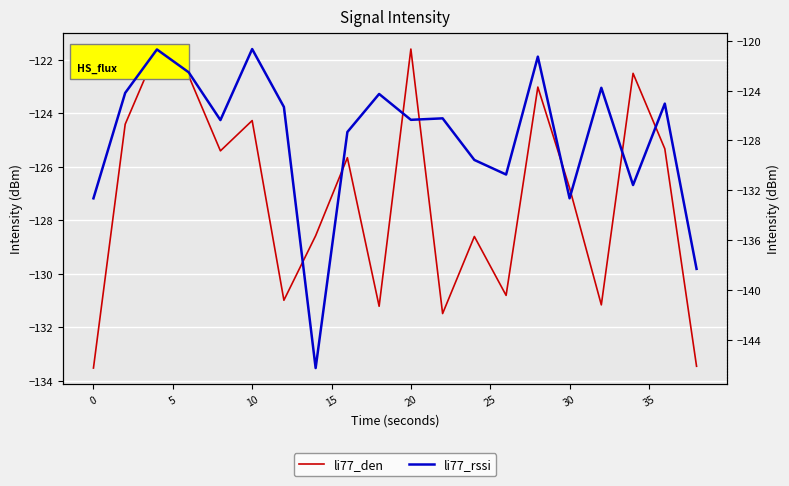

Which series has the largest range (max minus min)?

li77_rssi